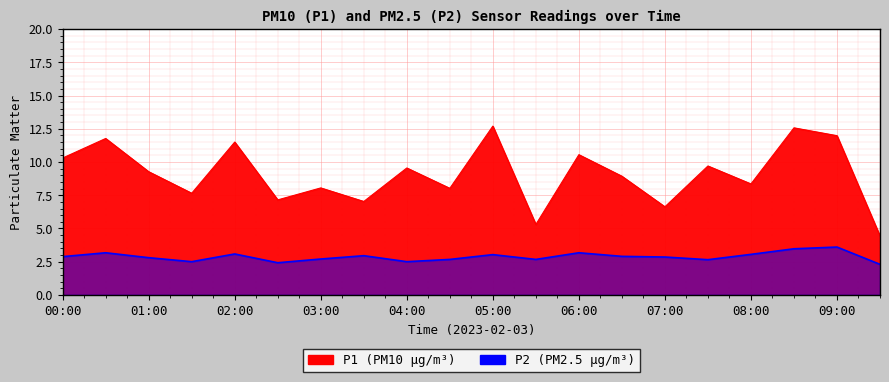

What is the maximum value shown in the chart?

12.7